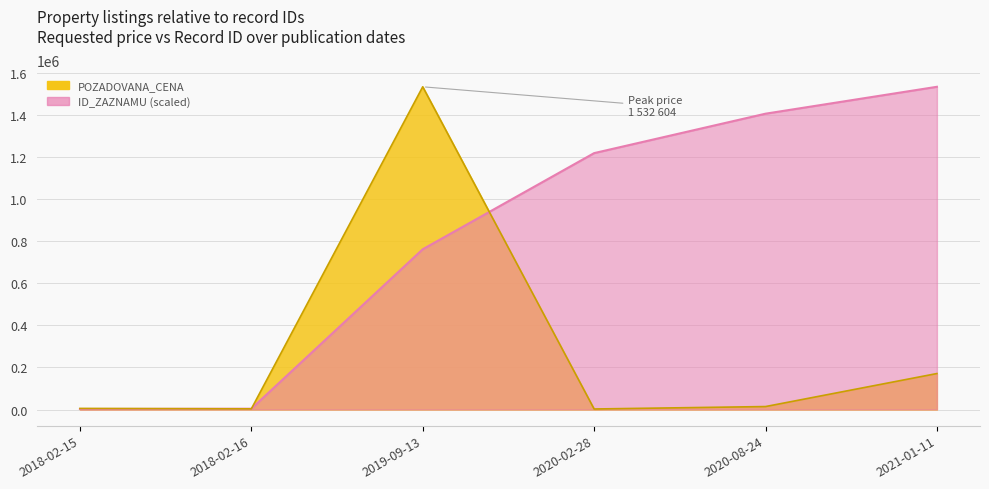

At which label does ID_ZAZNAMU first exceed 1217618?

2020-02-28